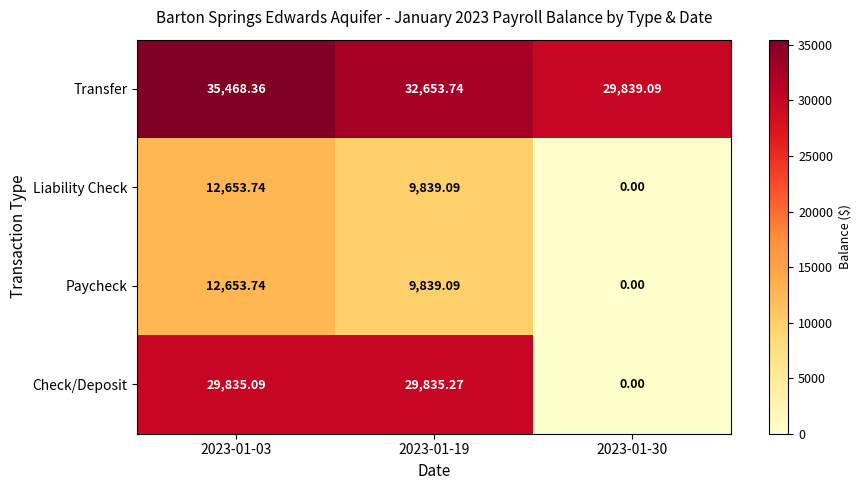

Which series has the largest total across all categories?

Transfer